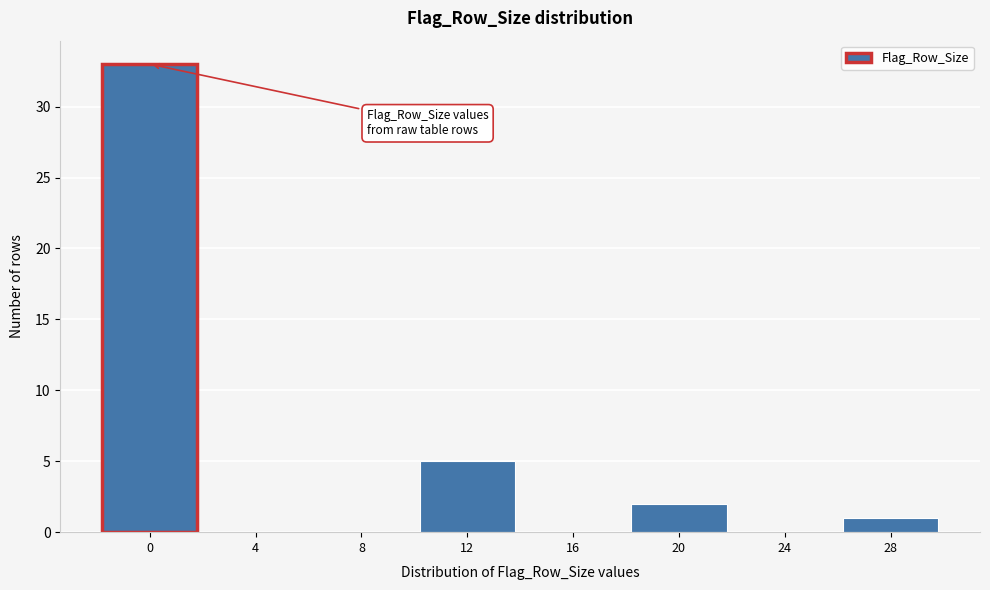

Reading left to right, transcribe all the data shown in this chart.

0=33	4=0	8=0	12=5	16=0	20=2	24=0	28=1